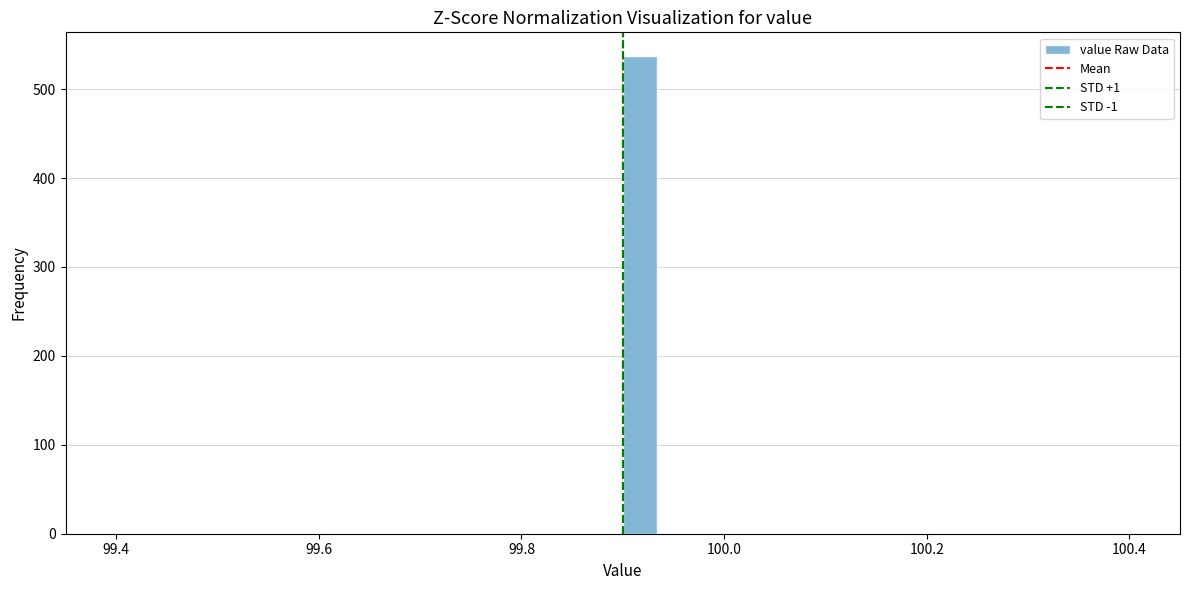

Around what value on the x-axis is the tallest bar? Give the approximate position of its centre, as read against the axis.

99.92